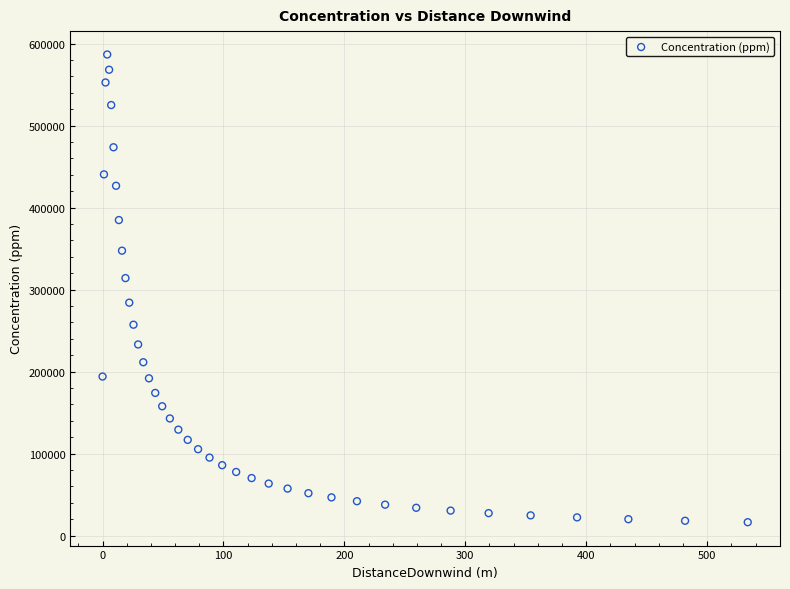

What is the range of X values (max minus min)?

533.5